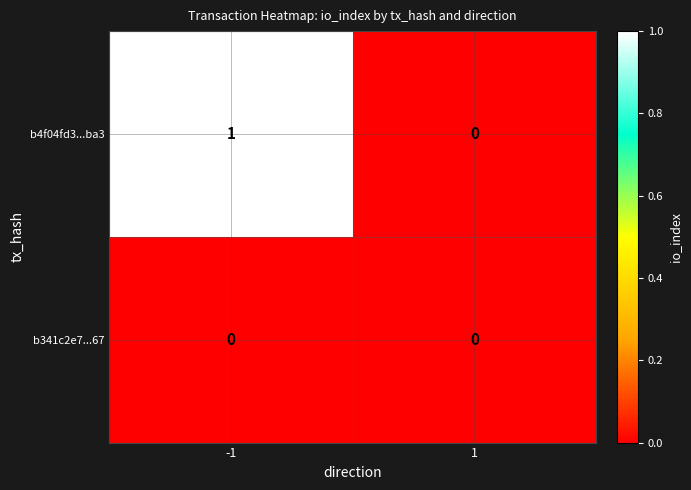

Rank the categories by b4f04fd3...ba3 value from highest to lowest.

-1, 1